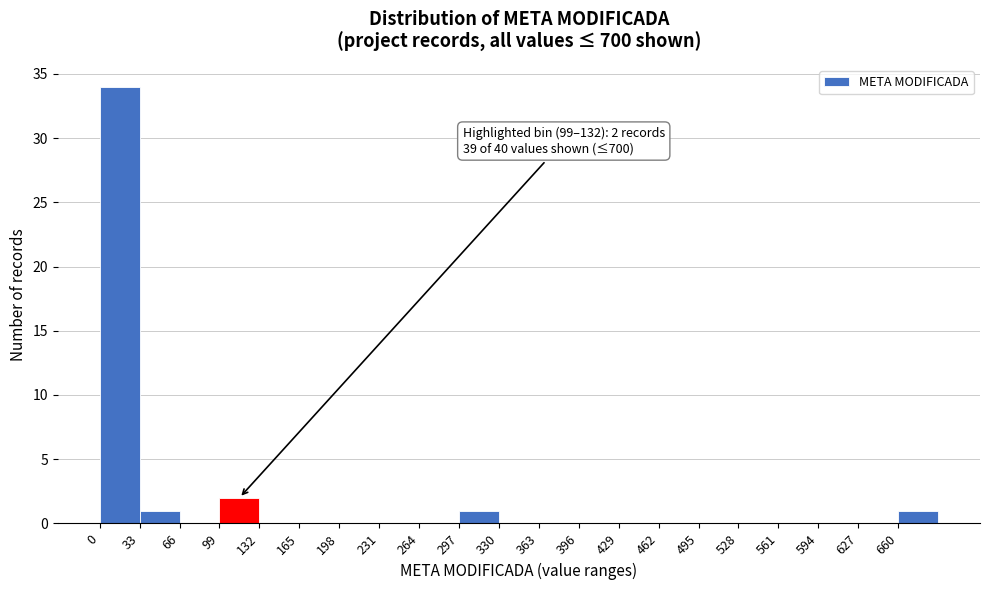

Over which range of the x-axis is the bar tallest?

0 to 33